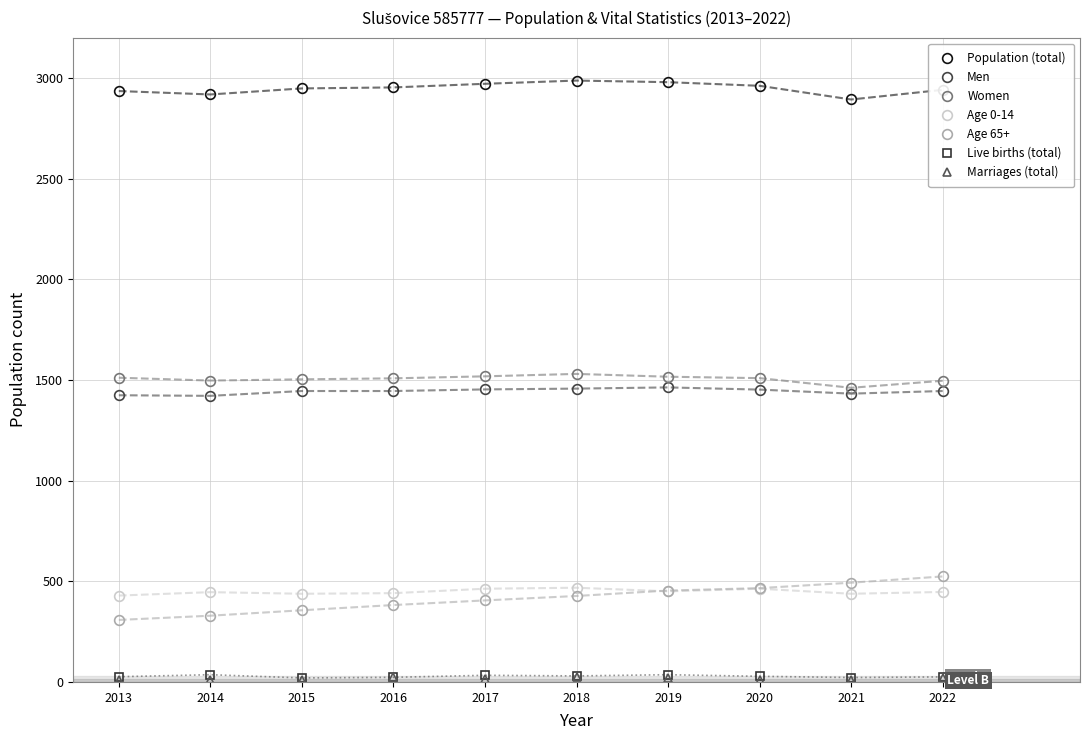

Which series has the widest spread of values?

Age 65+